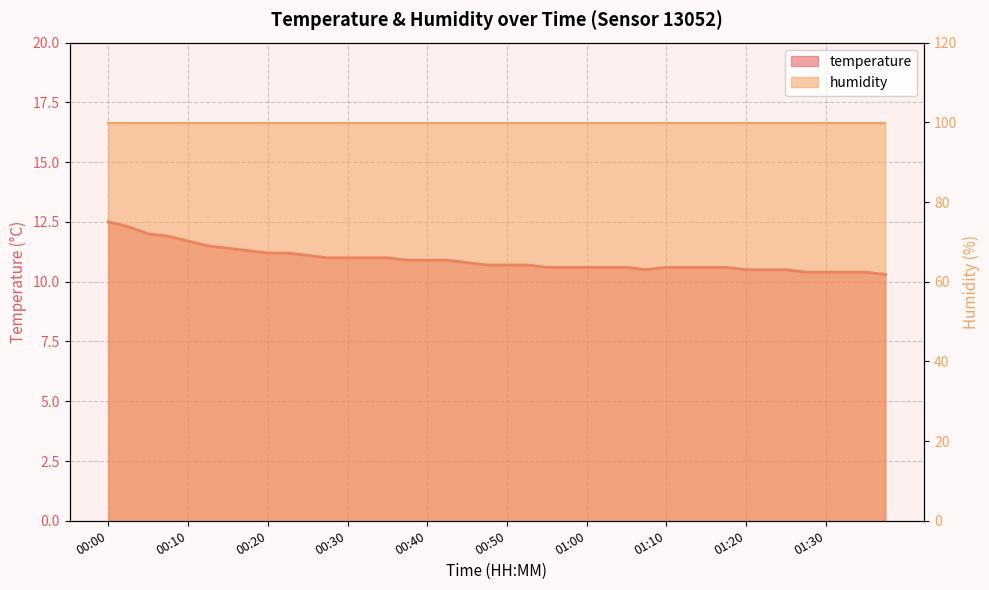

What is the label of the 34th point from the right?

00:15